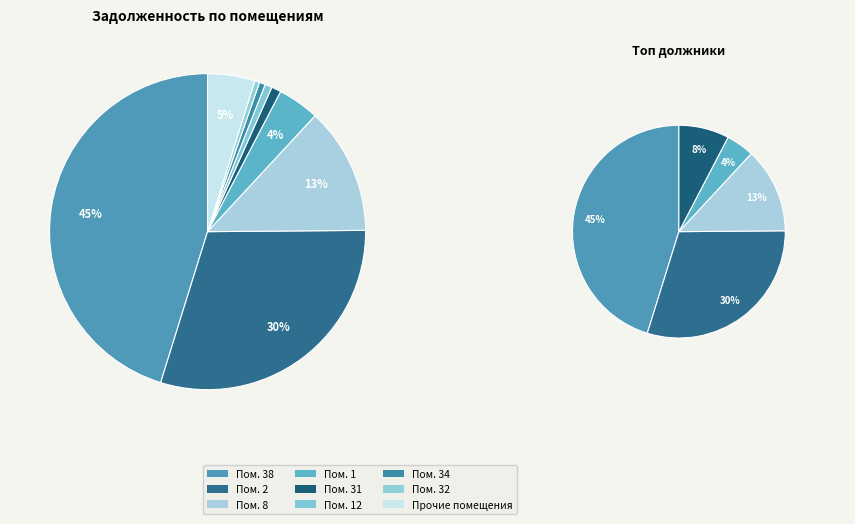

To the nearest percent, what portion does 38 represent?

45%